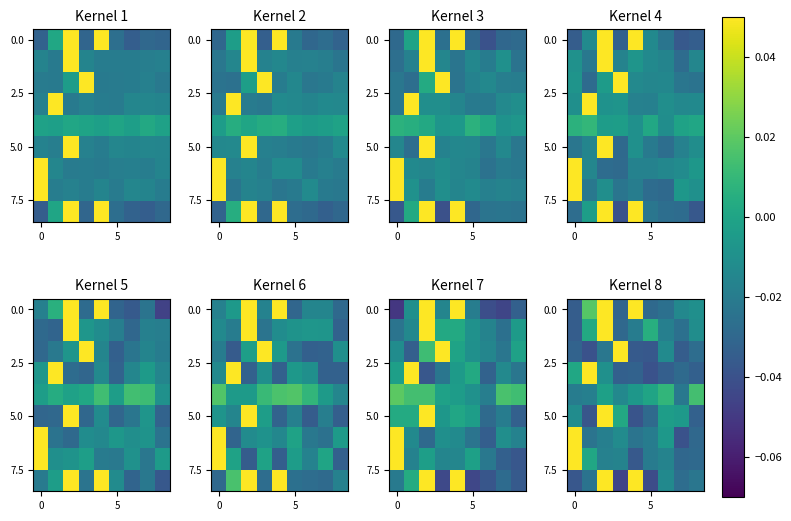

What is the greatest value displayed?

0.2